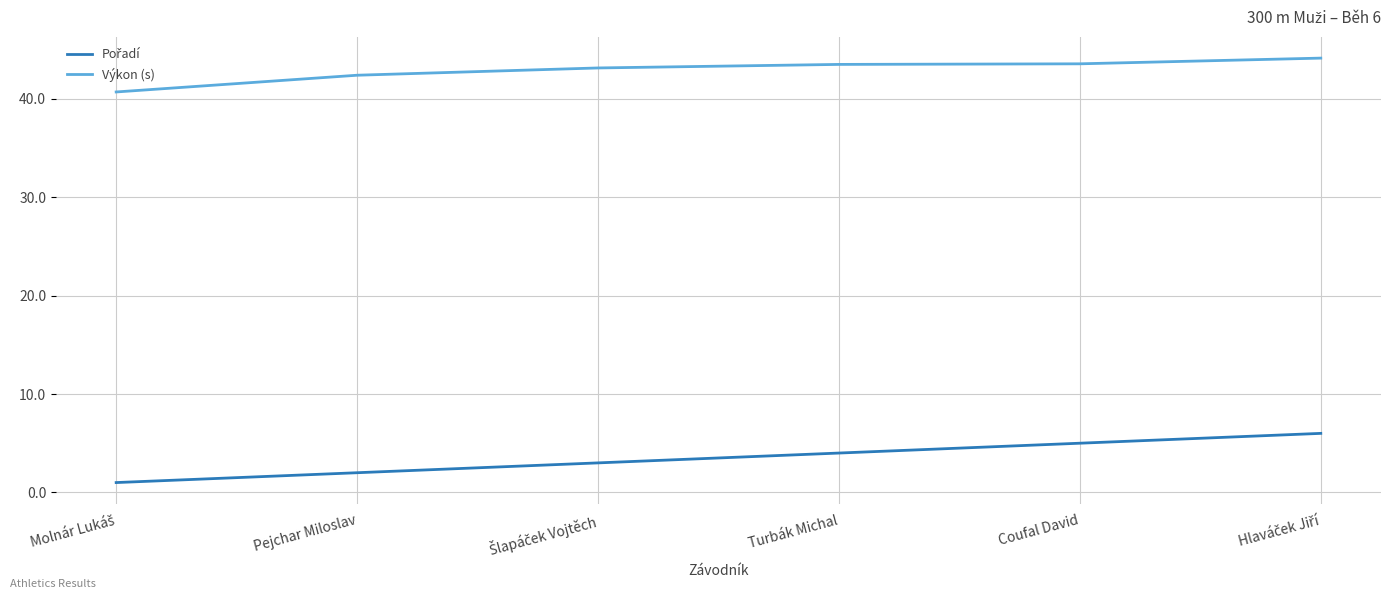

True or false: Výkon (s) has a value of 42.4 at Pejchar Miloslav.

True